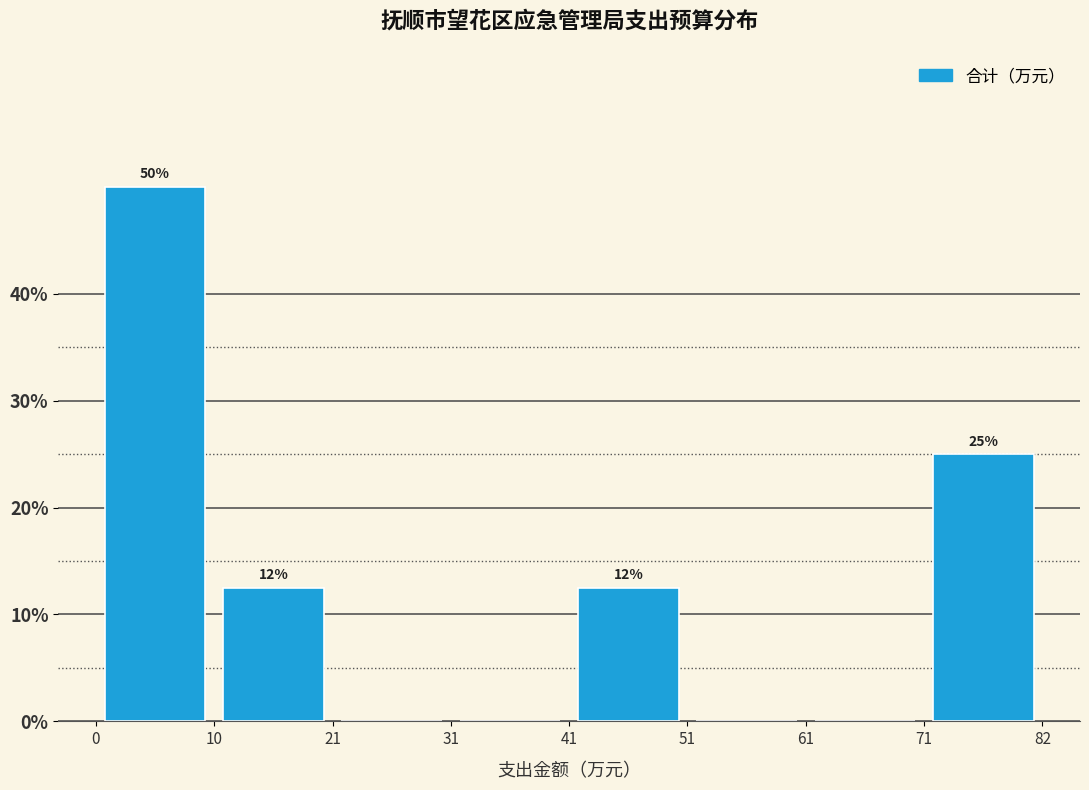

Which range on the x-axis has the tallest bar?

0 to 10